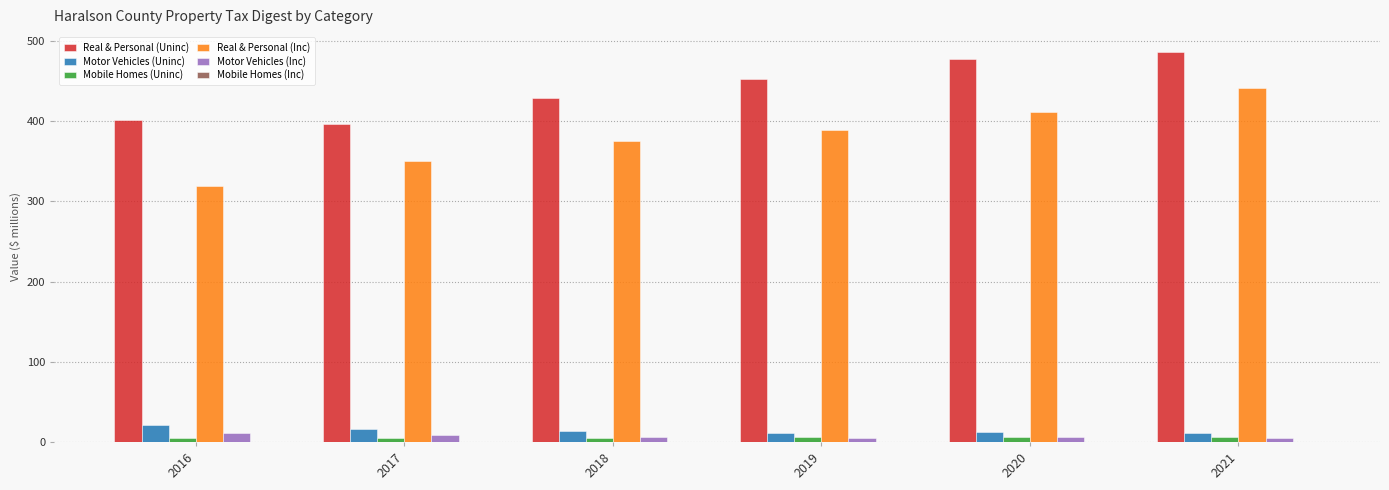

The value of Real & Personal (Uninc) at 2018 is 429.1. True or false?

True